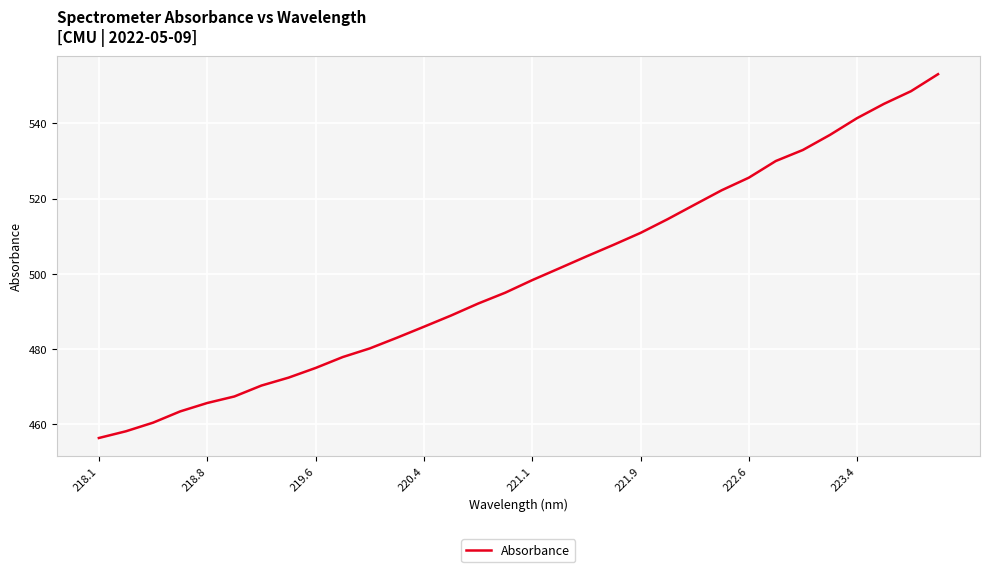

What is the minimum value shown in the chart?

456.4